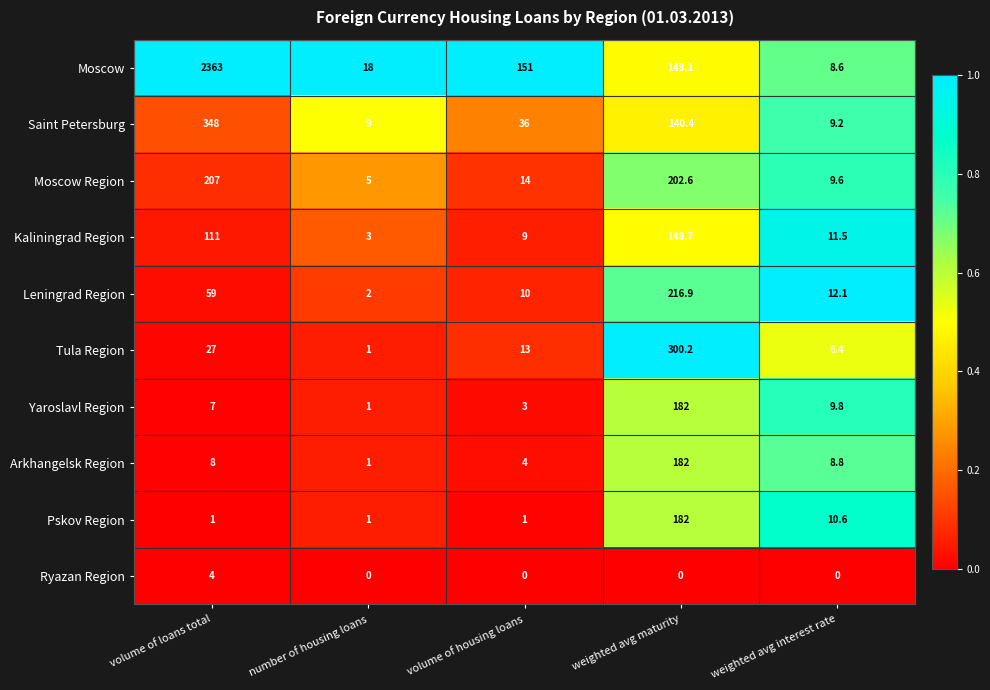

At which label does Saint Petersburg first exceed 36?

volume of loans total